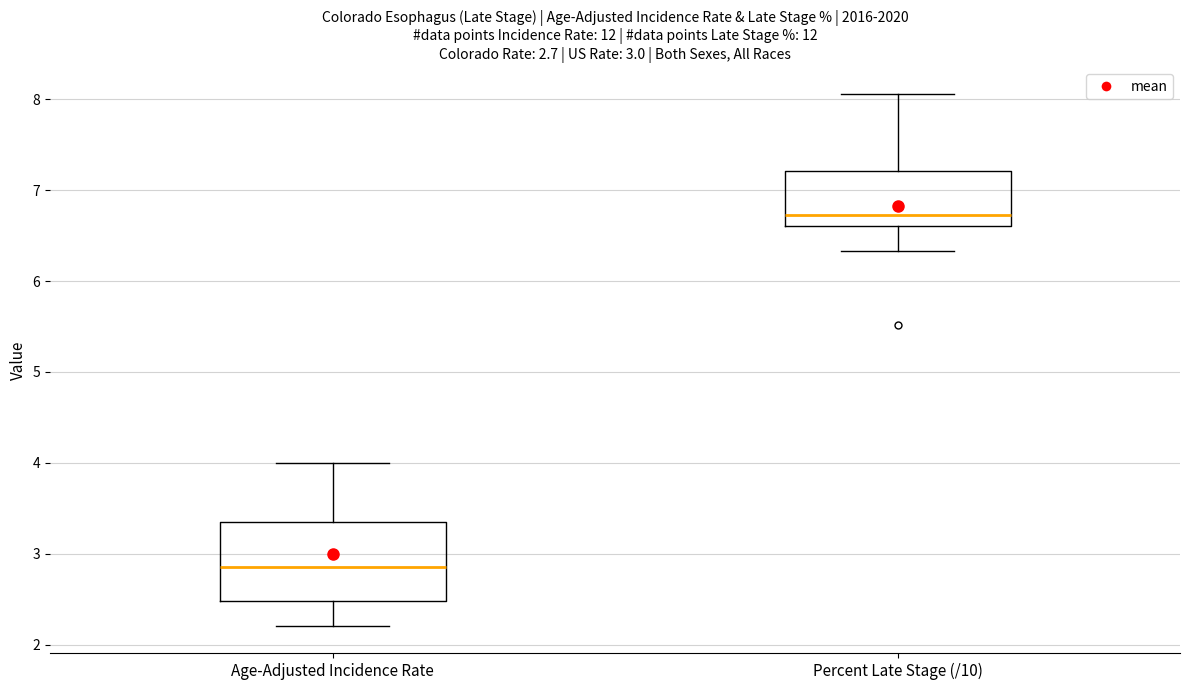

Comparing the boxes themselves (not the whiskers), which one is the tallest?

Age-Adjusted Incidence Rate